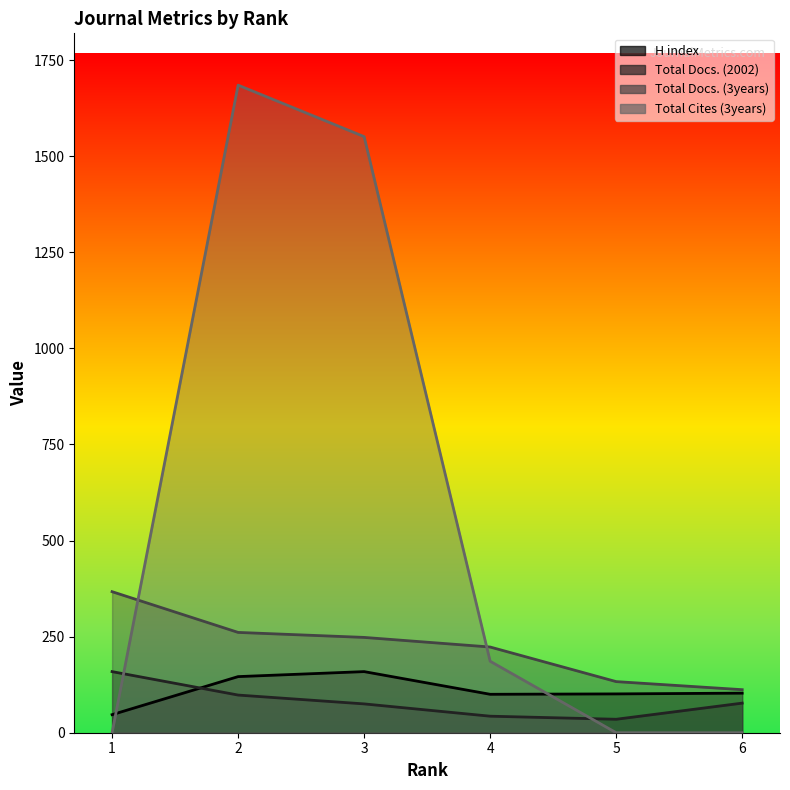

Reading left to right, extract all data points from this chart.

H index: 1=47	2=146	3=159	4=100	5=101	6=103
Total Docs. (2002): 1=159	2=98	3=75	4=43	5=35	6=77
Total Docs. (3years): 1=367	2=261	3=248	4=223	5=133	6=112
Total Cites (3years): 1=0	2=1685	3=1551	4=186	5=0	6=0